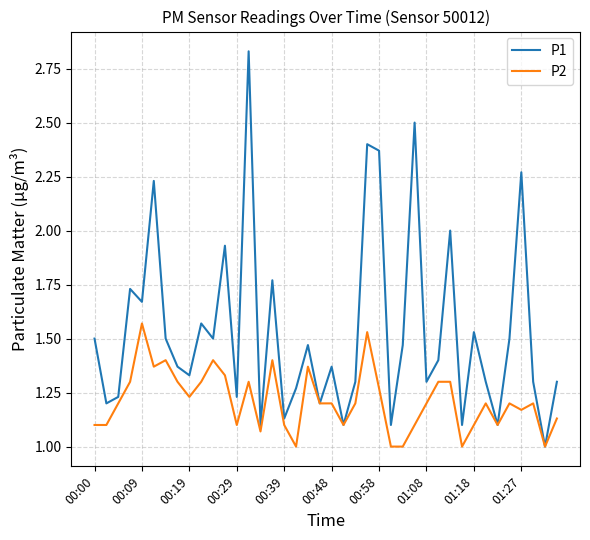

How many distinct data groups are displayed?

2